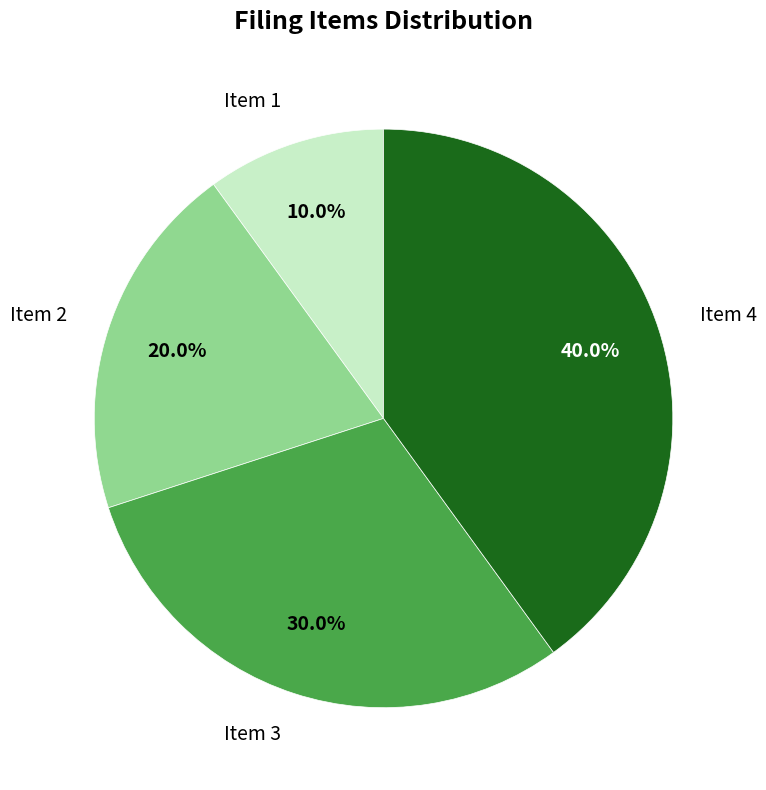

The Item 1 slice represents 21% of the pie. True or false?

False